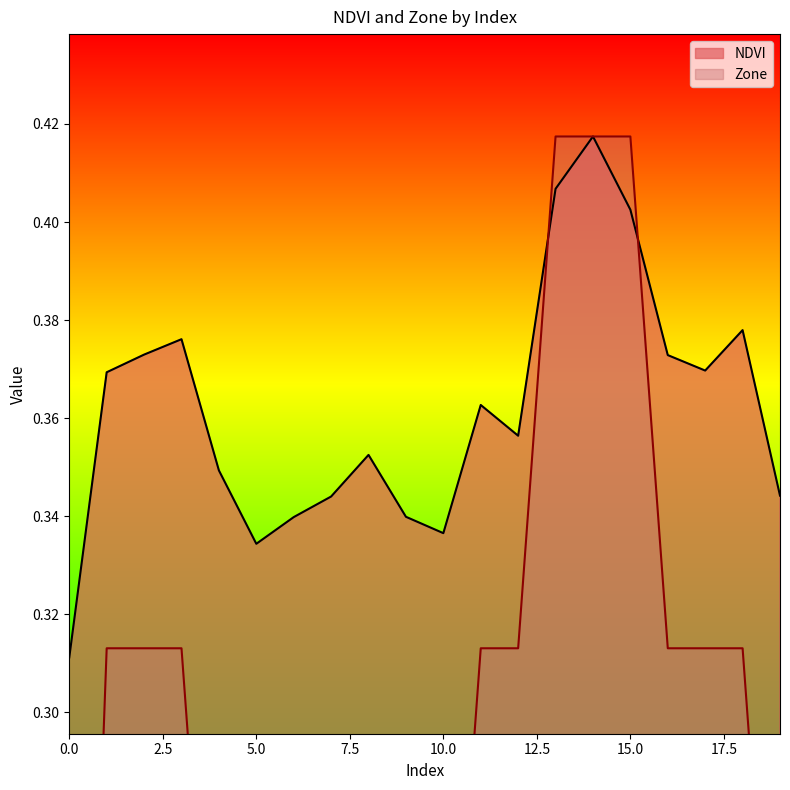

Between 15 and 3, which is larger?

15